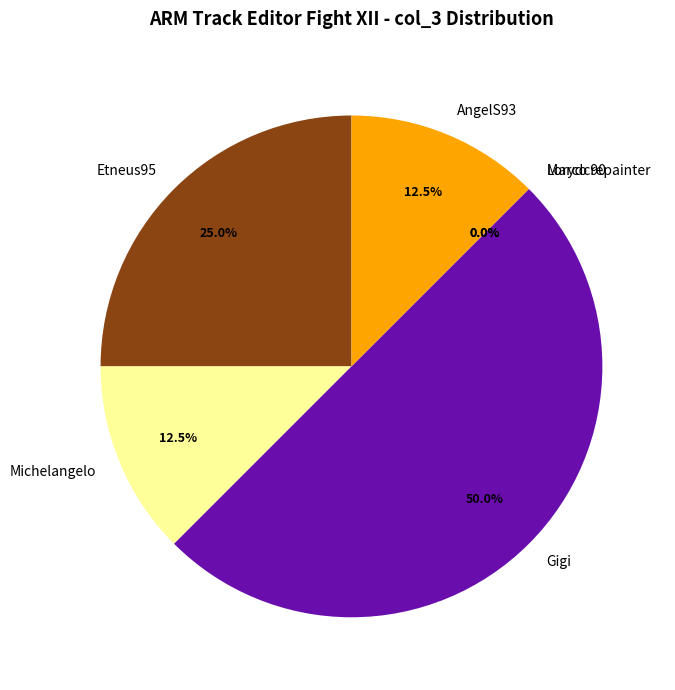

To the nearest percent, what percentage of the pie is Gigi?

50%